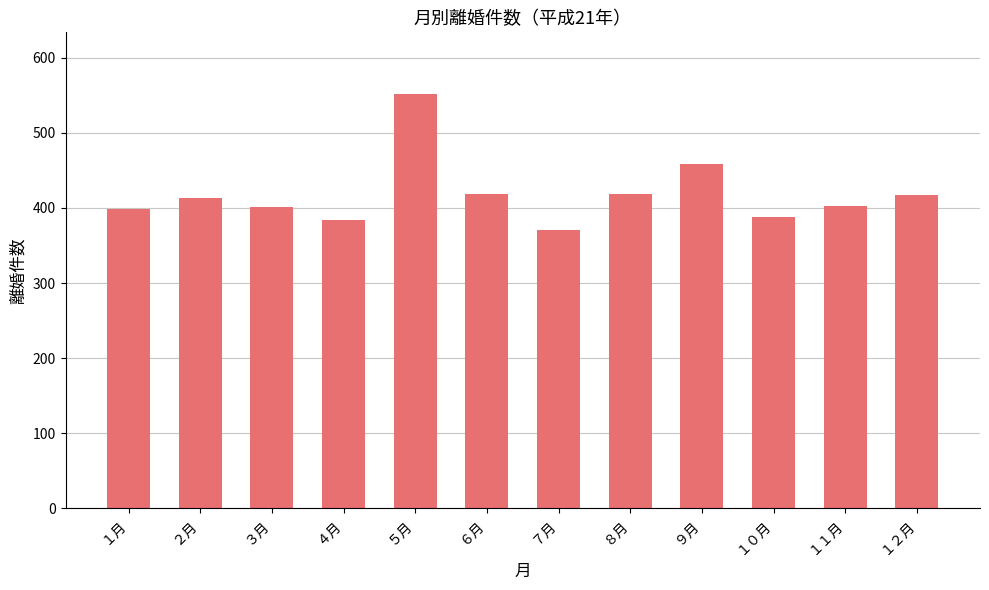

What is the difference between the values at １０月 and ９月?

70